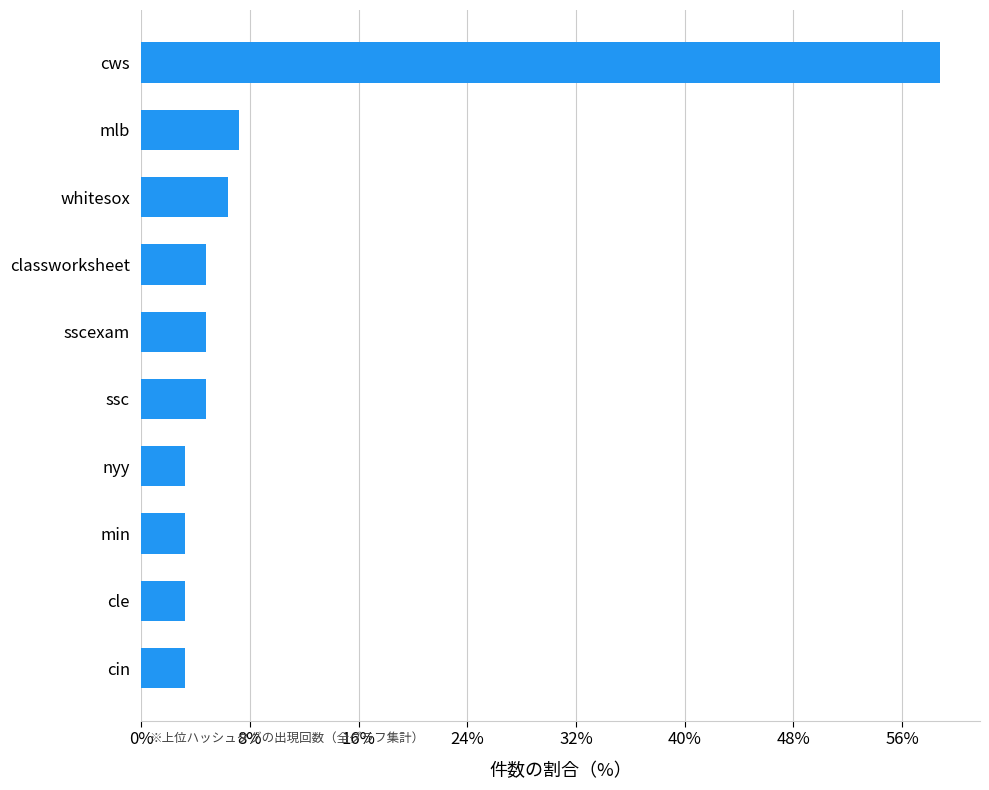

What is the greatest value displayed?

147